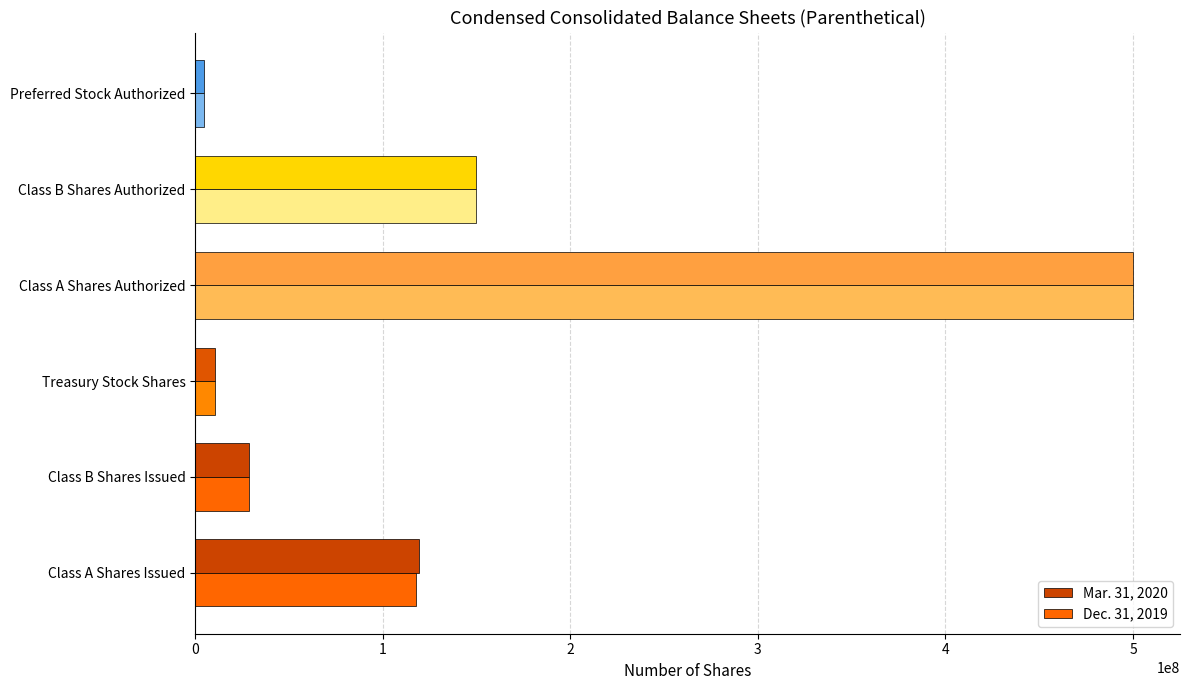

What is the greatest value displayed?

500000000